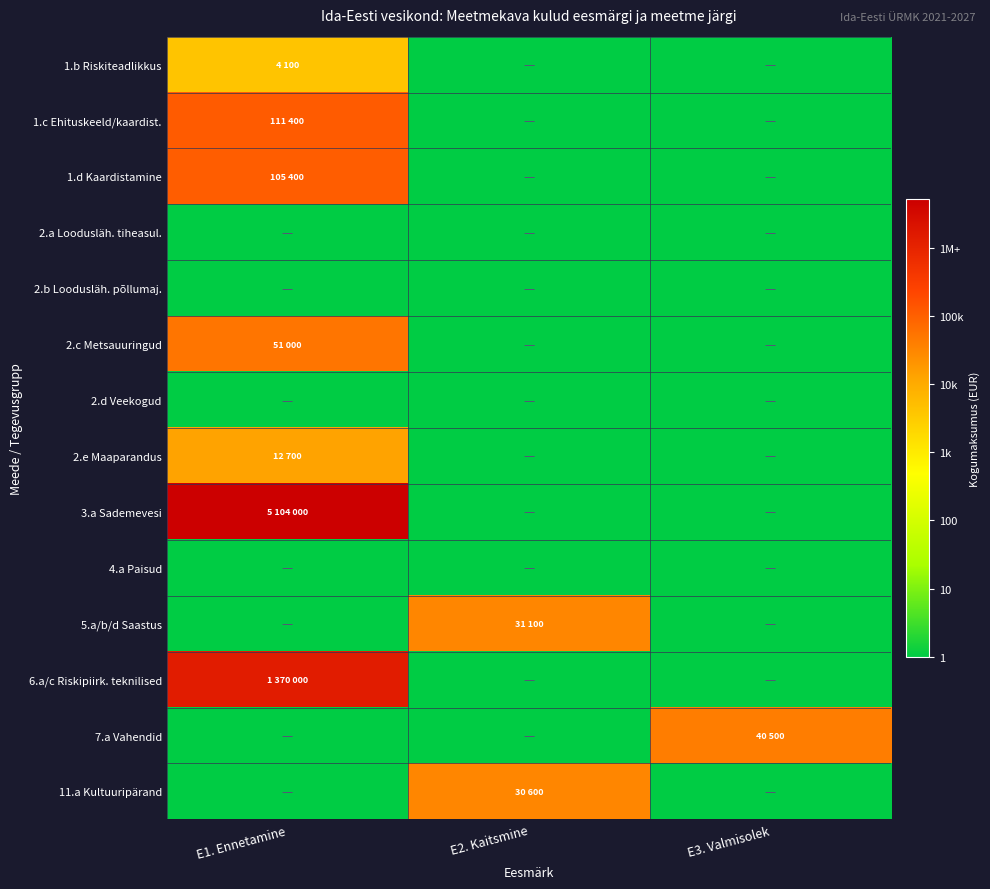

At which category is the sum across all series the highest?

E1. Ennetamine